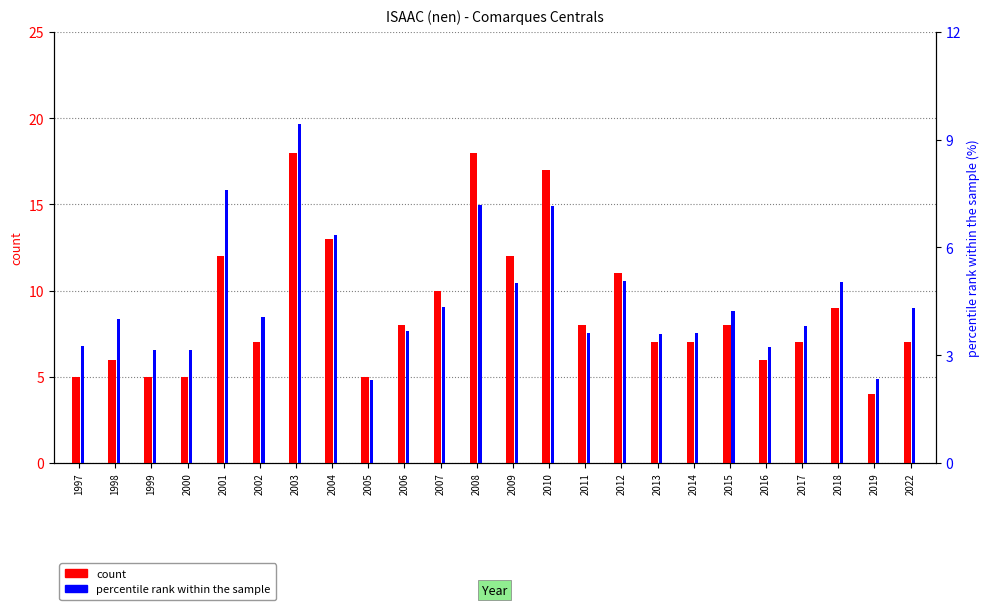

Read the percentile rank within the sample value at 2019.

2.4